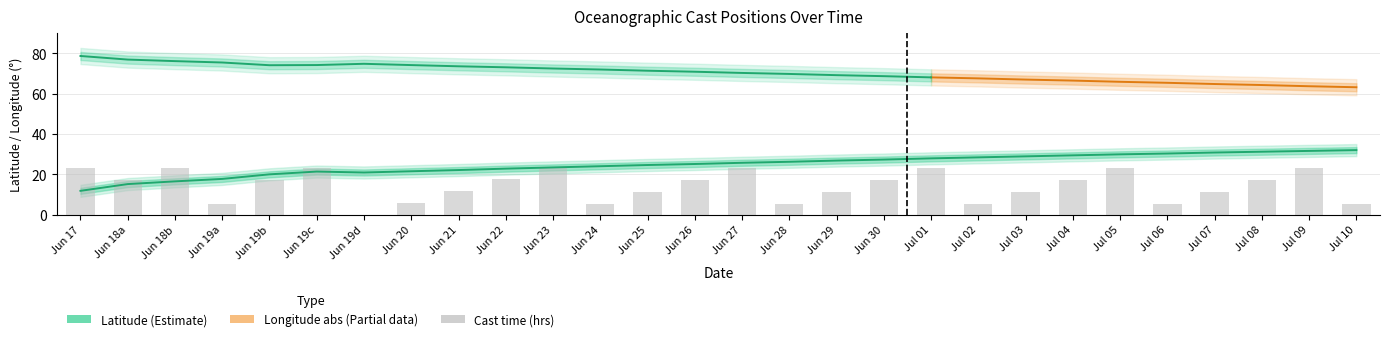

What is the average value of the latitude series?

24.8